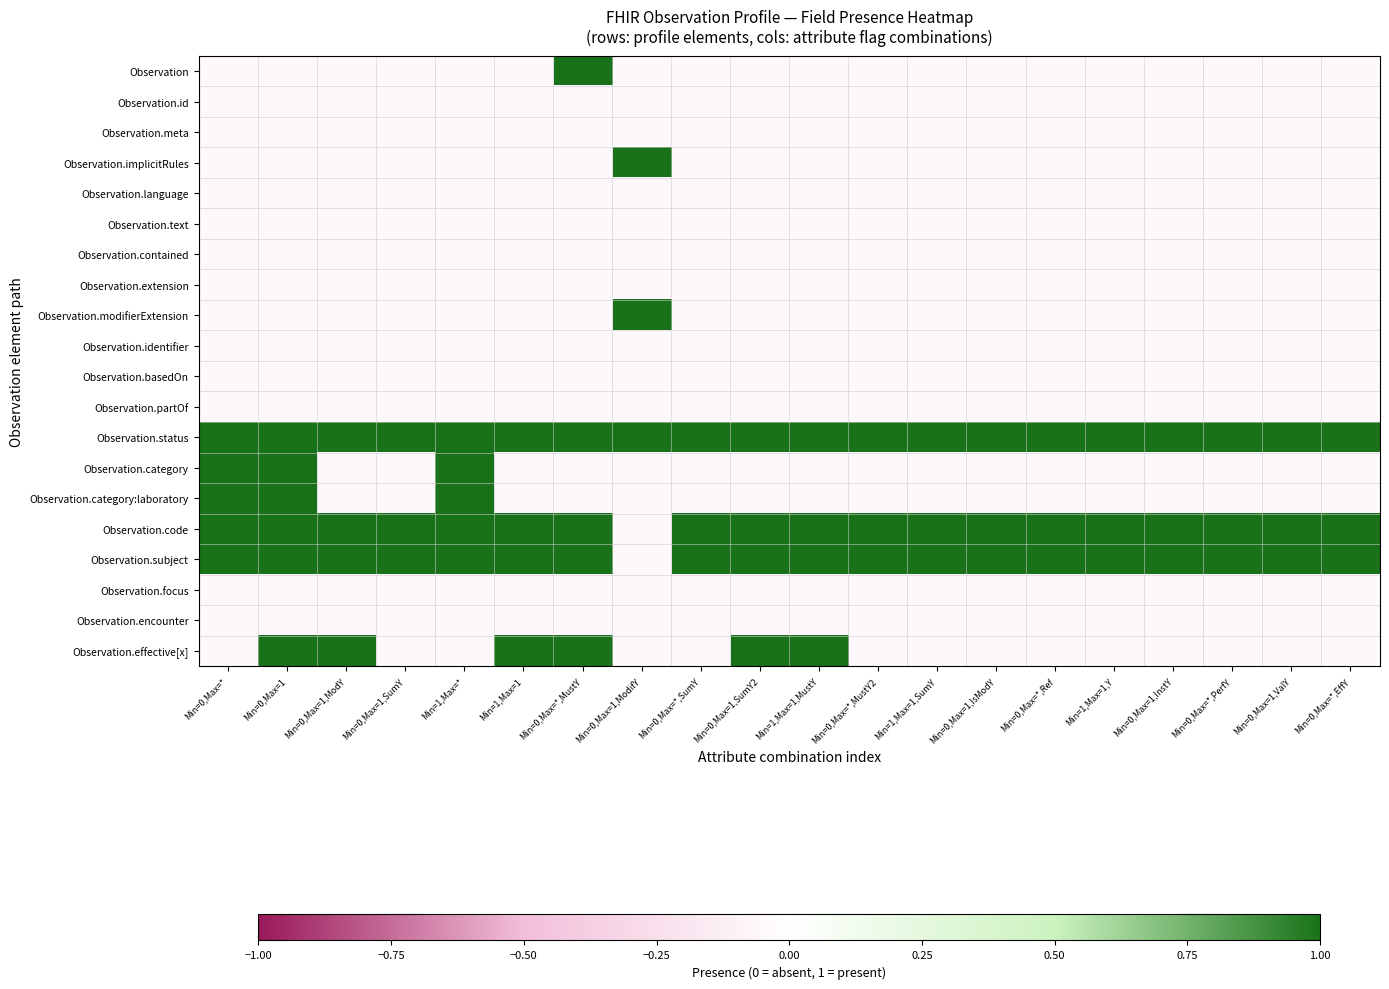

Which series changed the most between Min=0,Max=*,MustY and Min=0,Max=*,EffY?

Observation